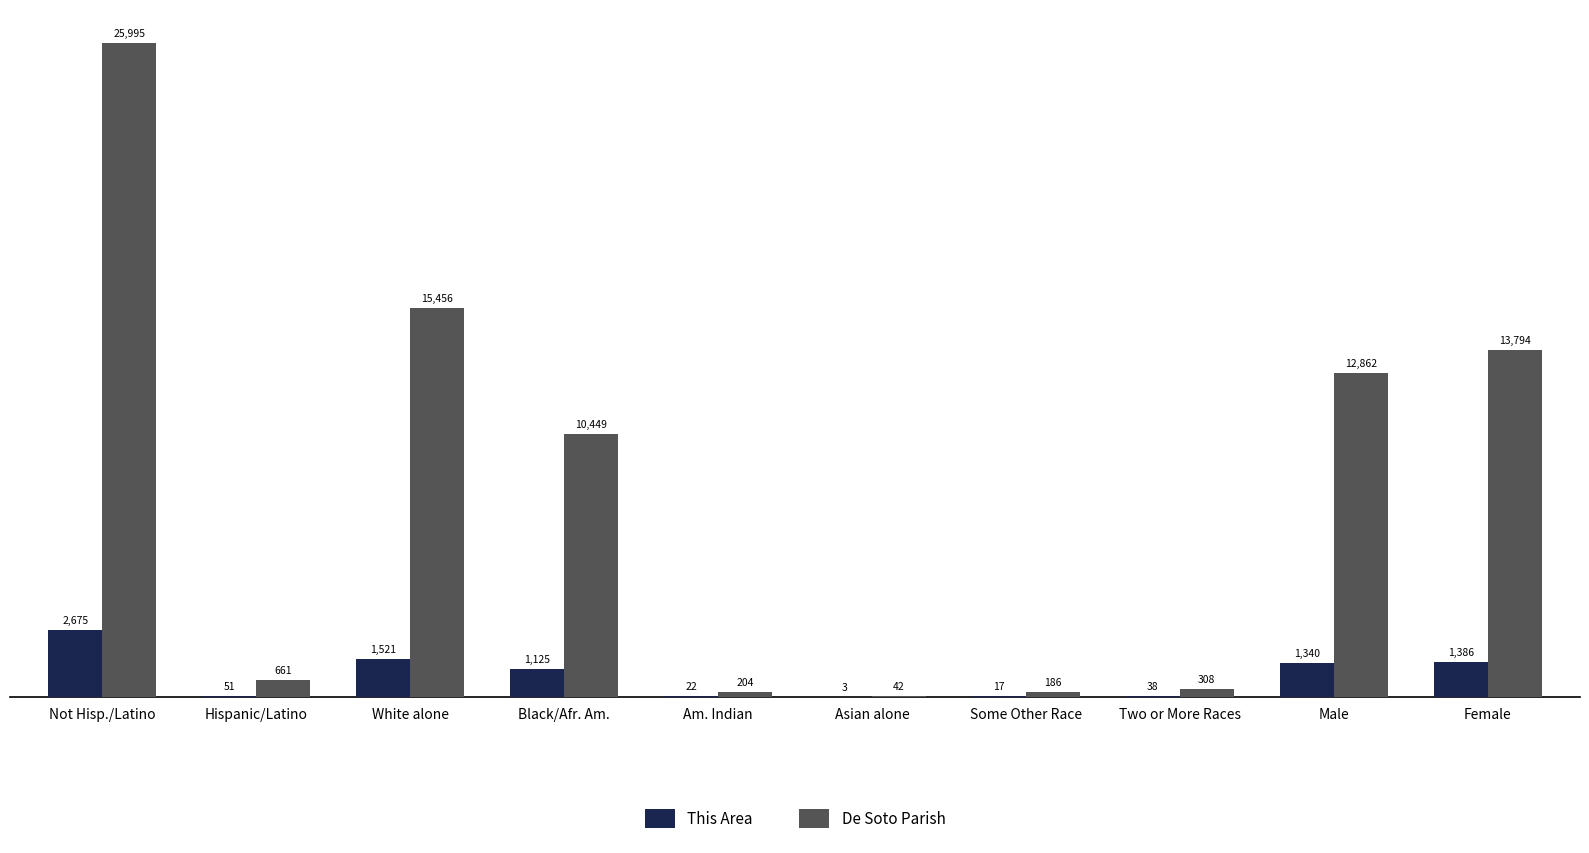

What is the maximum value for This Area?

2675